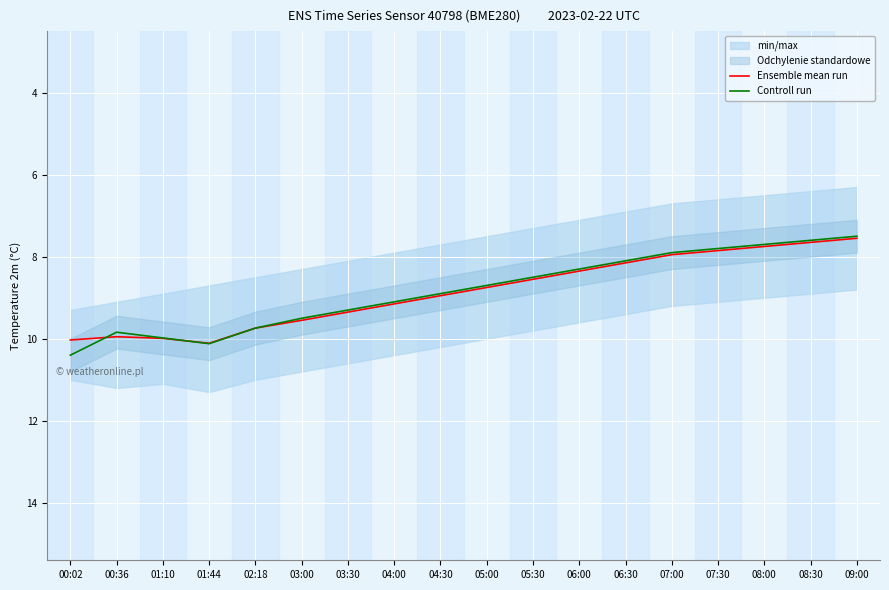

How many lines are shown in the chart?

2